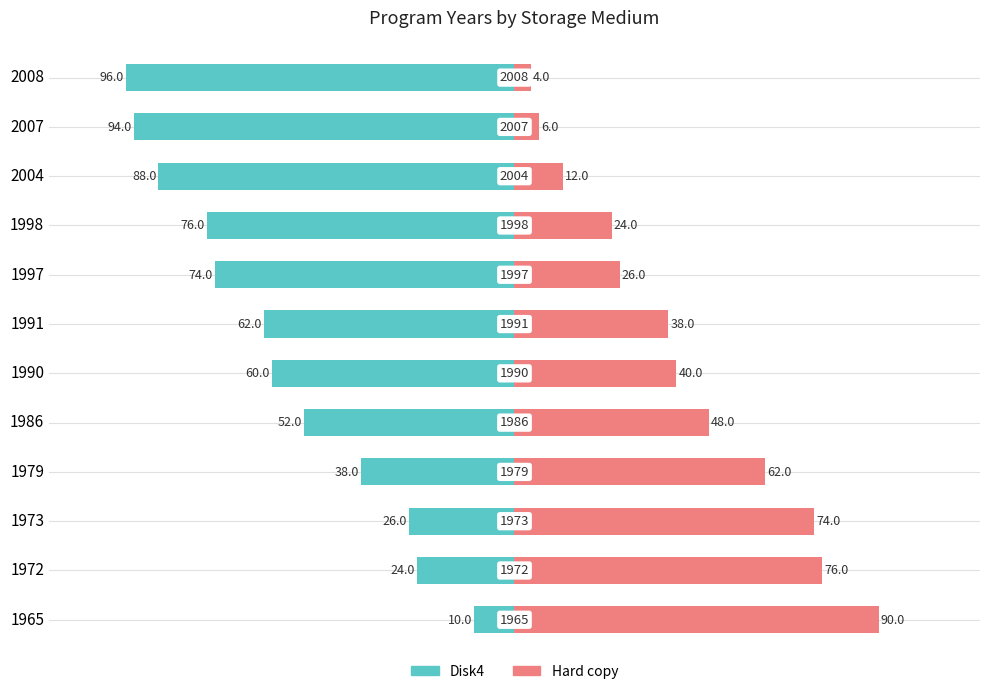

Between 1998 and 1990, which is larger?

1990